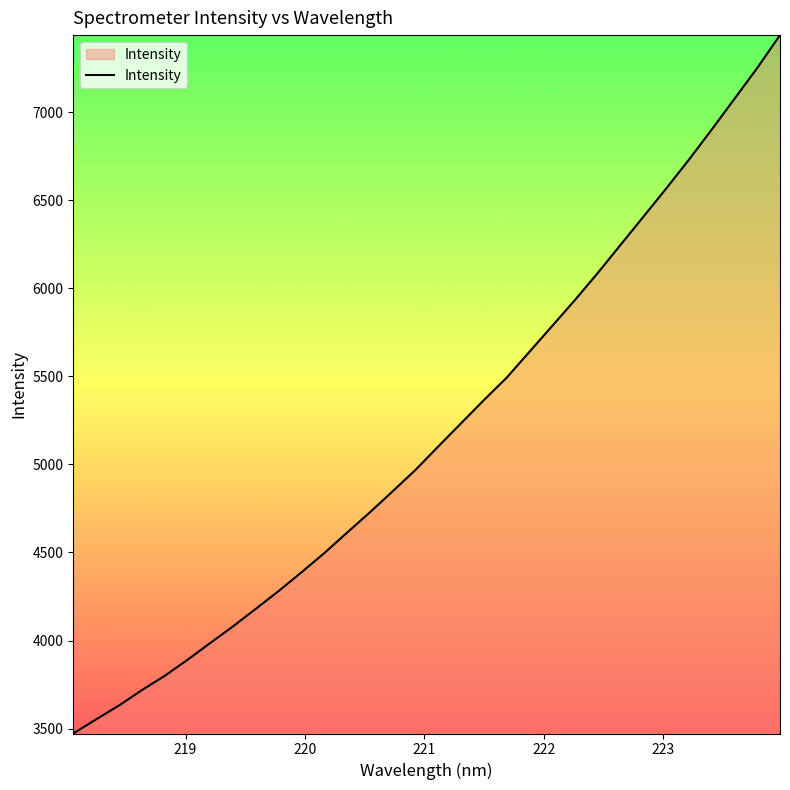

What is the minimum value shown in the chart?

3471.9